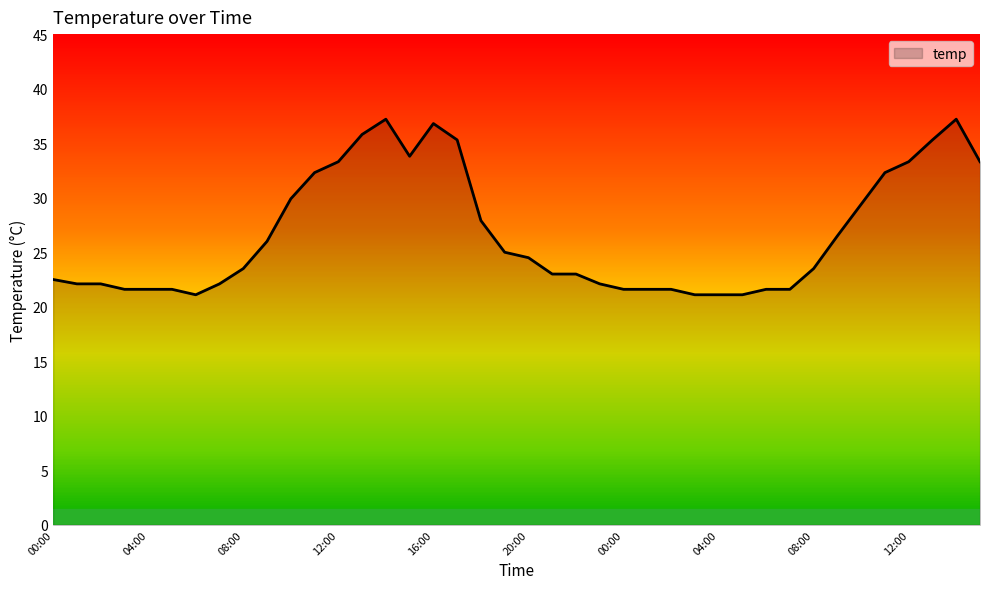

Reading left to right, extract all data points from this chart.

22.5	22.1	22.1	21.6	21.6	21.6	21.1	22.1	23.5	26.0	29.9	32.3	33.3	35.8	37.2	33.8	36.8	35.3	27.9	25.0	24.5	23.0	23.0	22.1	21.6	21.6	21.6	21.1	21.1	21.1	21.6	21.6	23.5	26.5	29.4	32.3	33.3	35.3	37.2	33.3